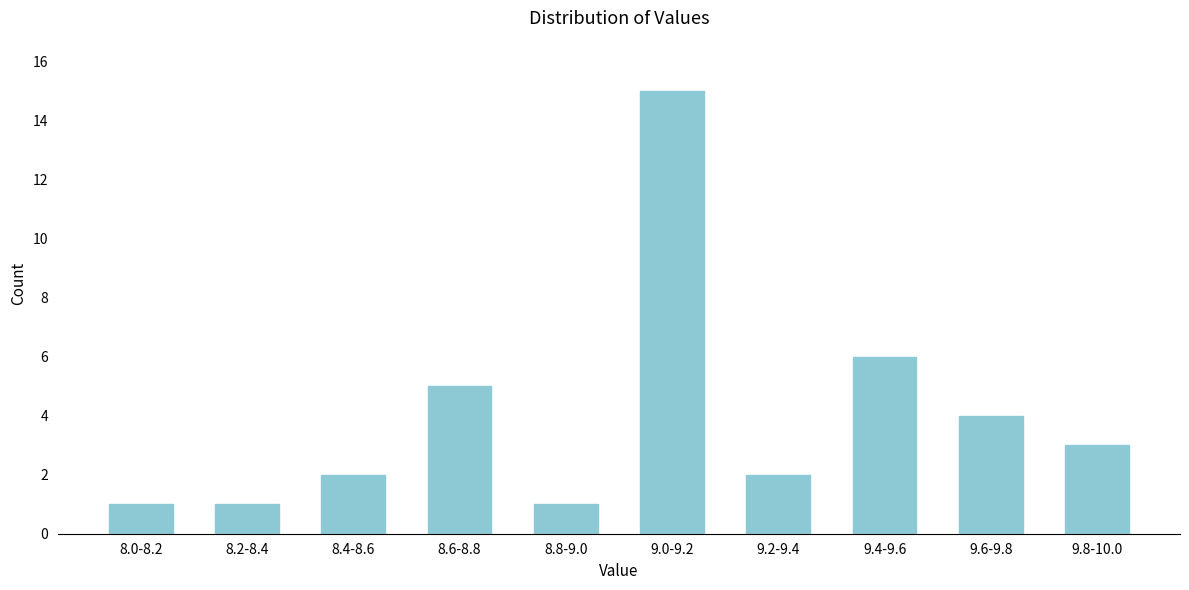

Reading left to right, extract all data points from this chart.

1	1	2	5	1	15	2	6	4	3